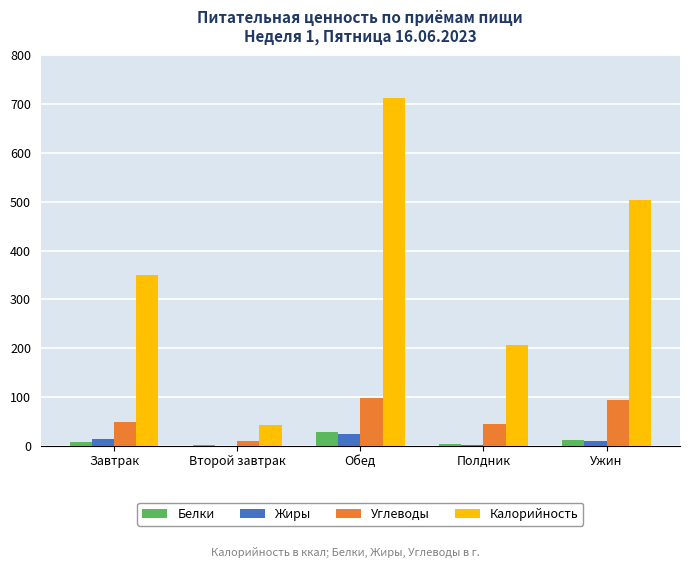

What is the sum of all Жиры values?

49.6